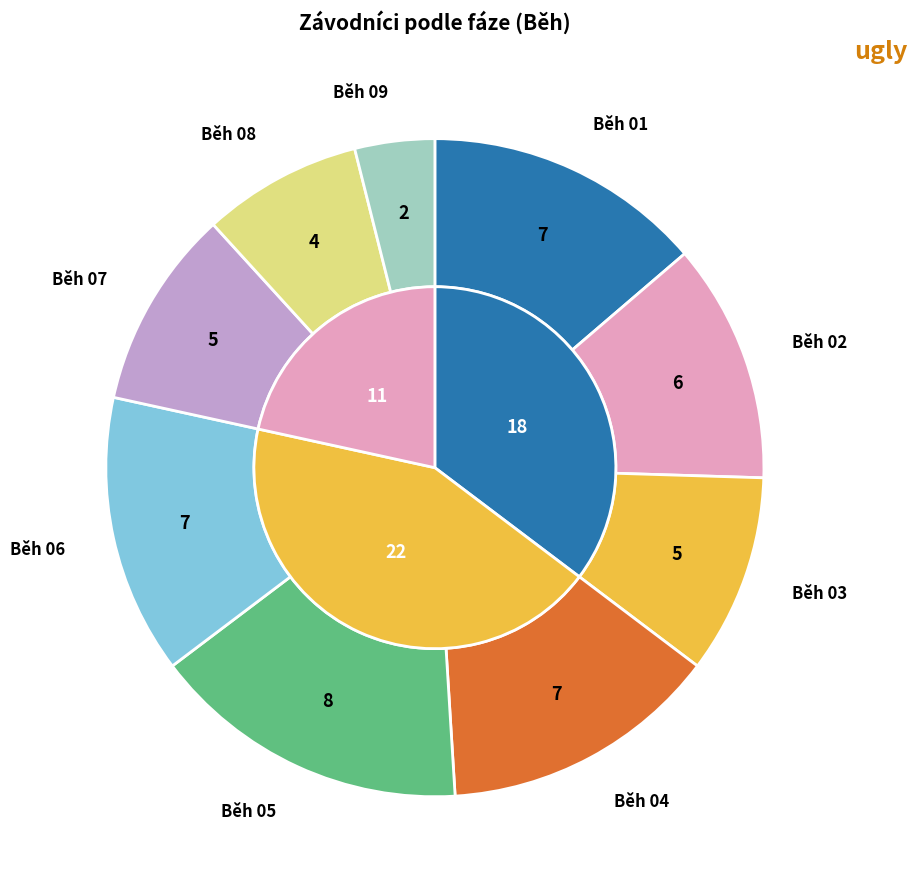

Which has a higher value, Běh 05 or Běh 03?

Běh 05